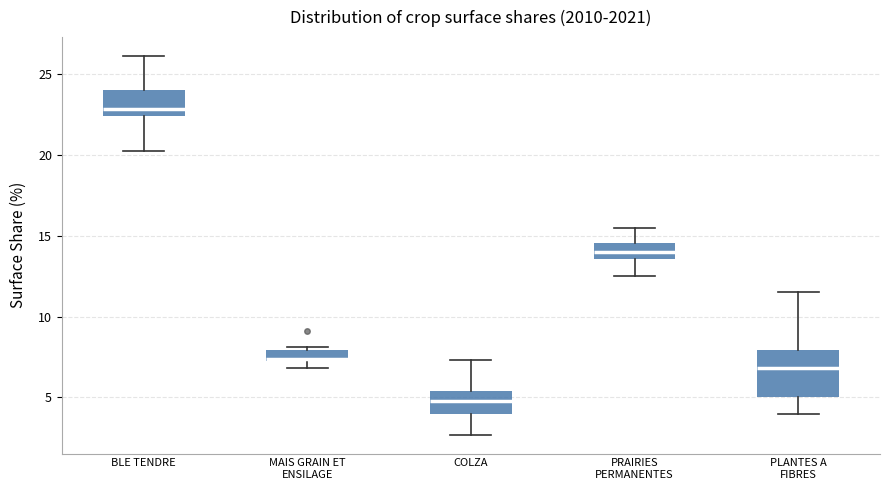

Which box's median line is the lowest?

COLZA